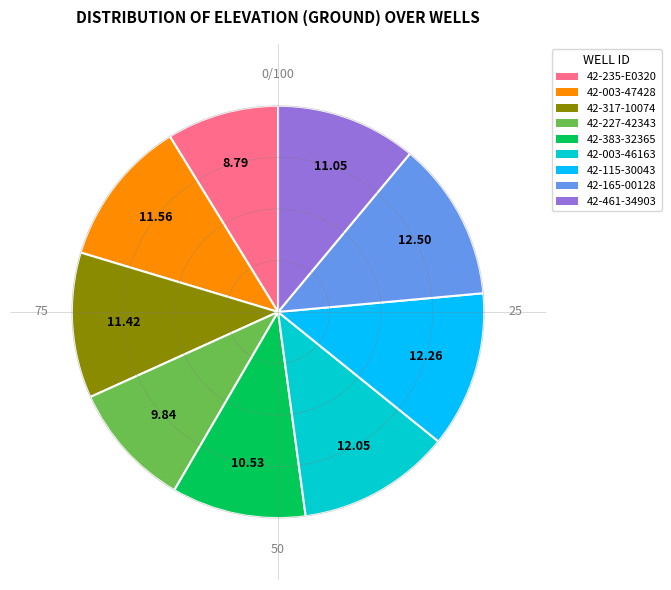

How much of the chart is everything except 42-317-10074?

88.6%